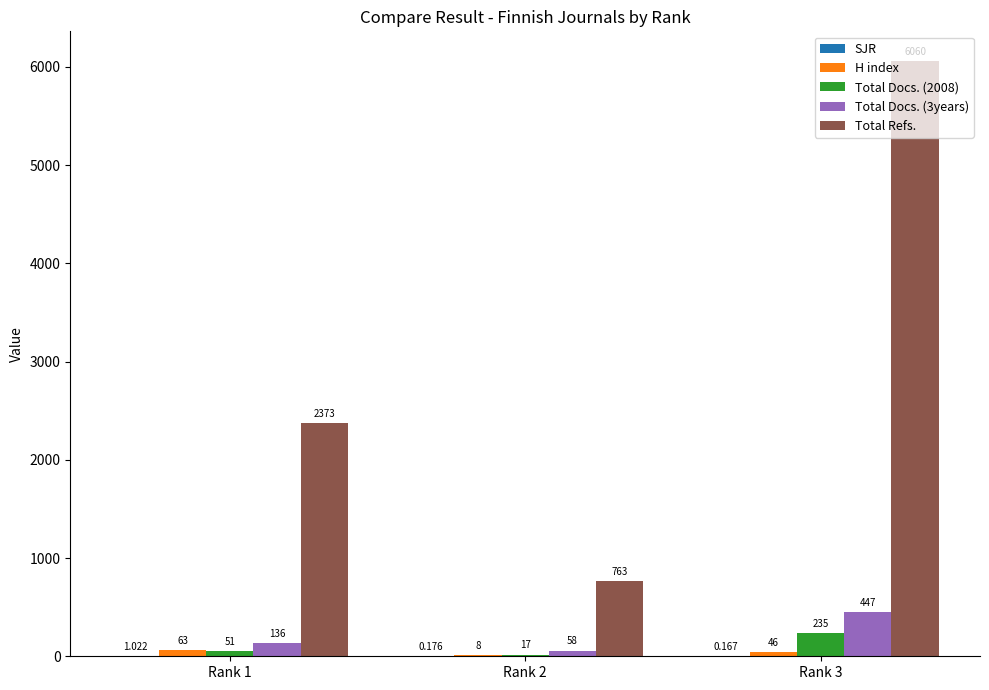

Which series has the largest total across all categories?

Total Refs.